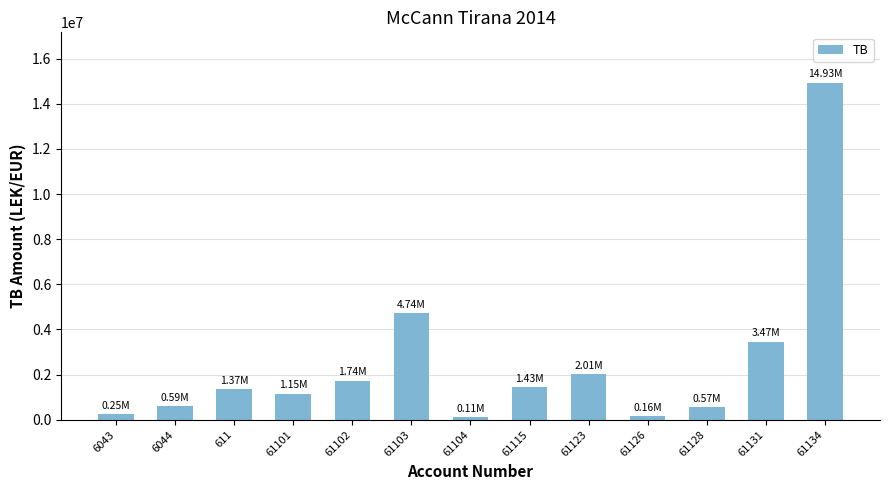

What is the label of the 4th bar from the left?

61101